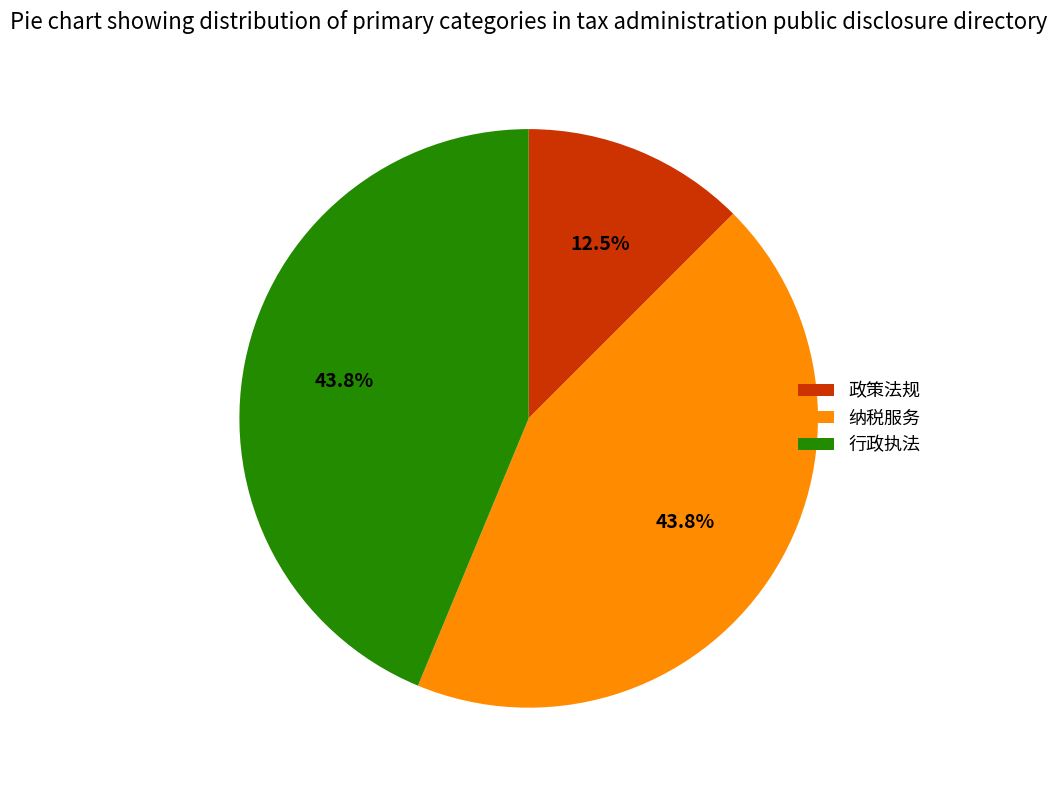

How many slices are in this pie chart?

3